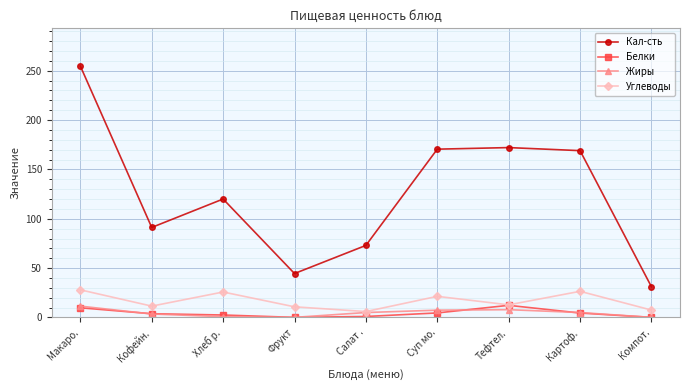

How many lines are shown in the chart?

4